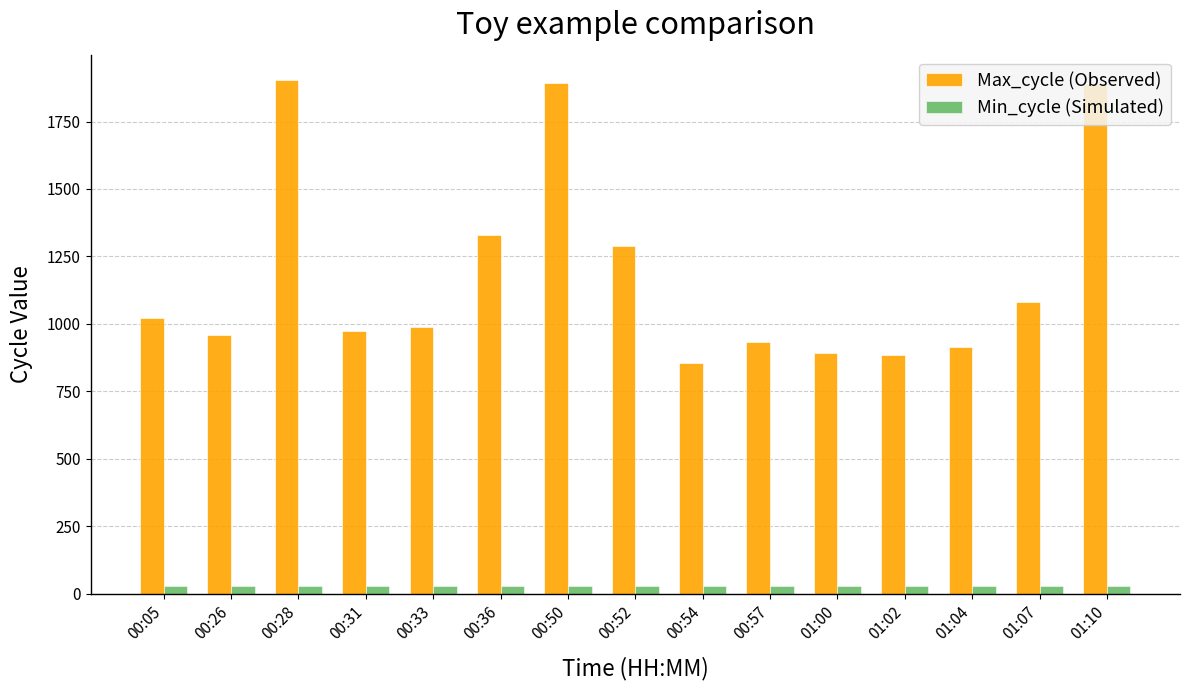

At 00:28, list the series in order from largest to smallest.

Max_cycle (Observed), Min_cycle (Simulated)